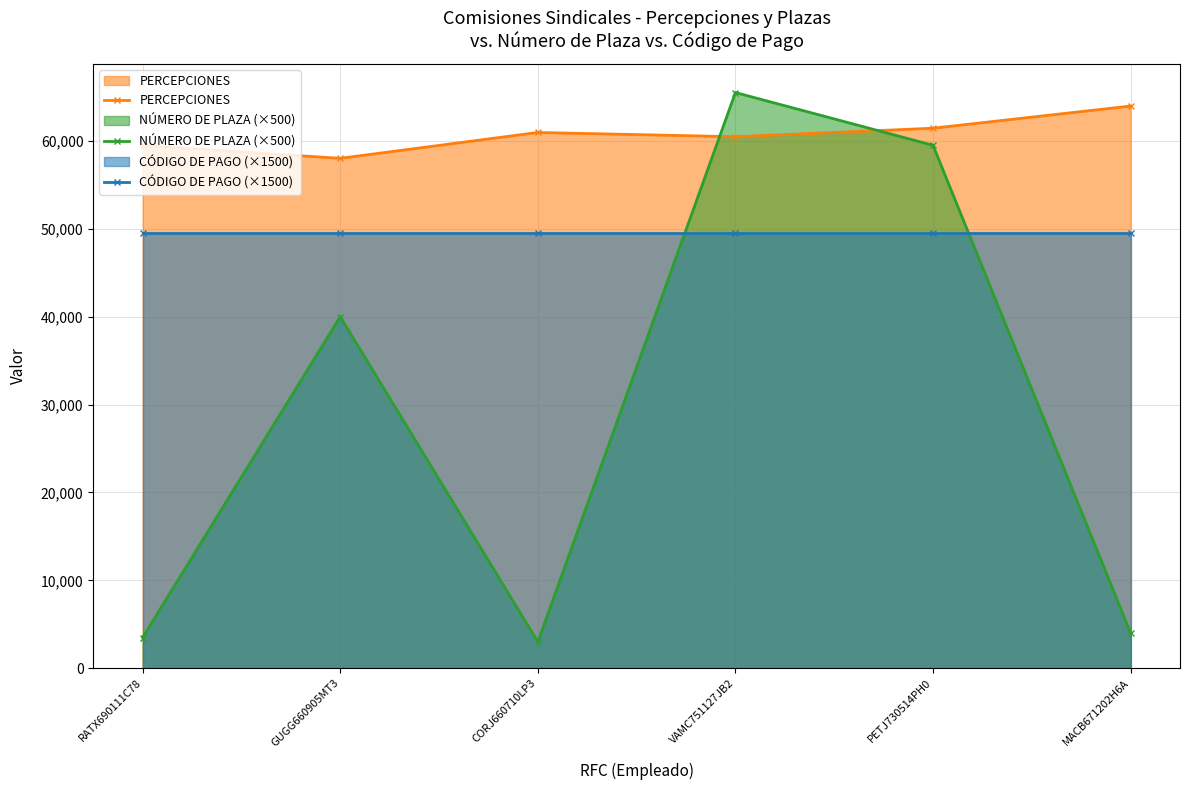

Which series has the widest spread of values?

NÚMERO DE PLAZA (×500)